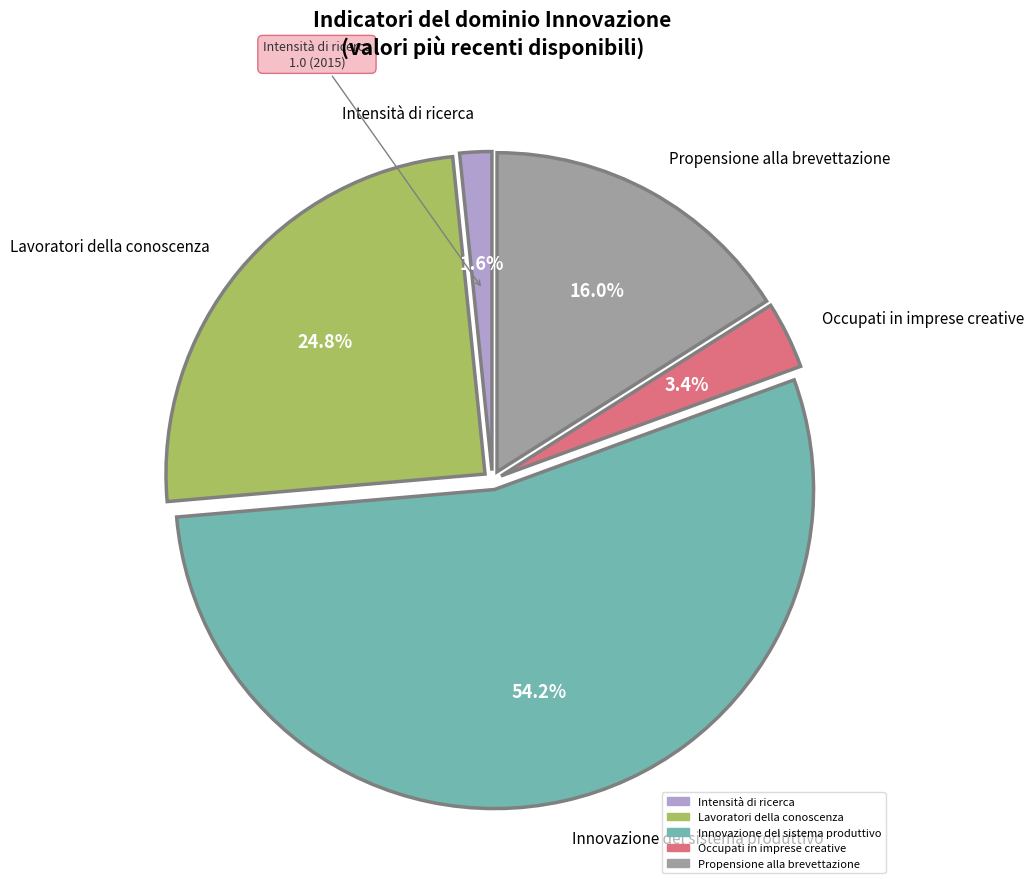

Between Intensità di ricerca and Propensione alla brevettazione, which is larger?

Propensione alla brevettazione